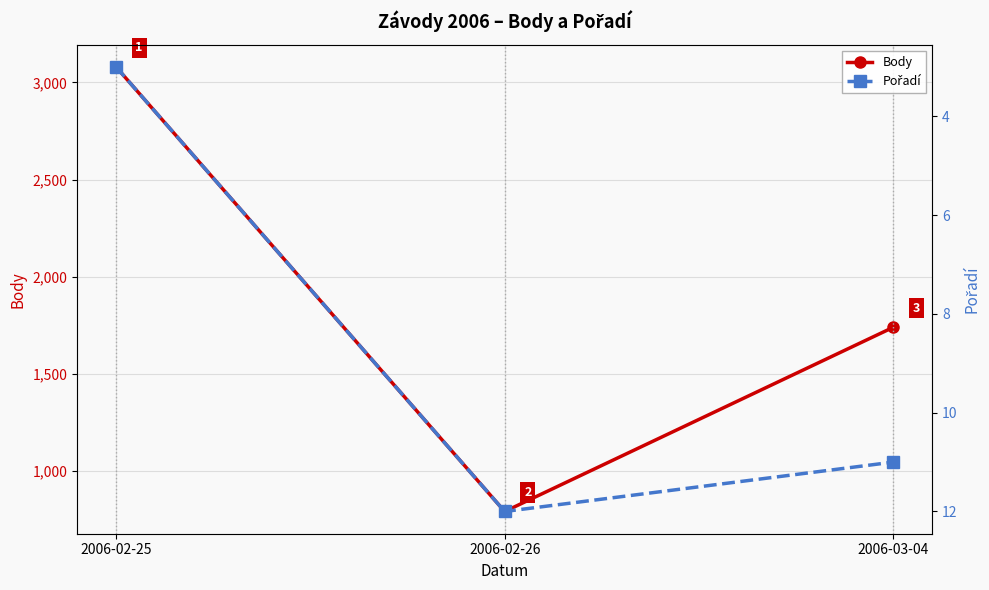

The Body series shows 792 at 2006-02-26. True or false?

True